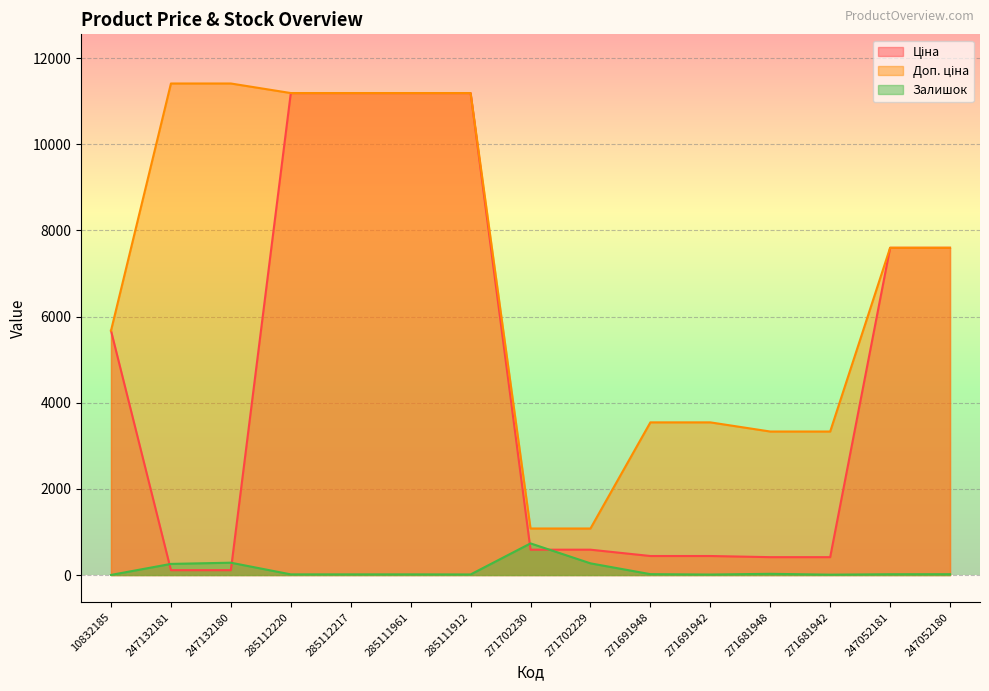

What is the value of the Ціна point at the 8th from the left?

589.9